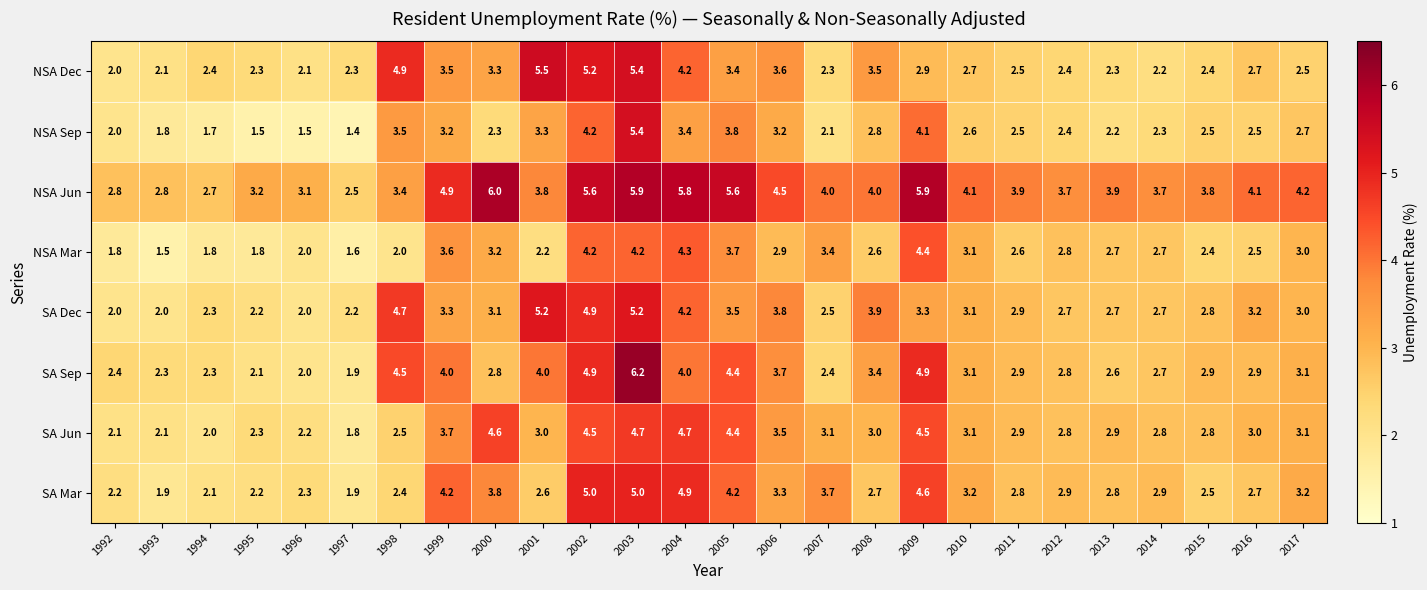

At which category does the chart reach its peak across all series?

2003